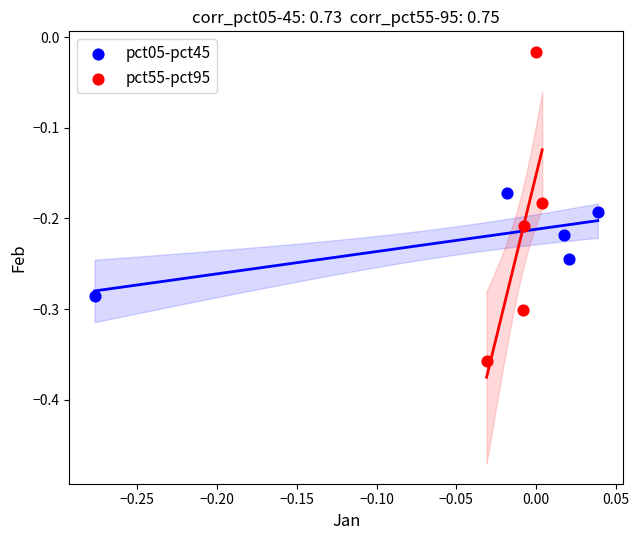

Which series has the largest Y range (max minus min)?

pct55-pct95